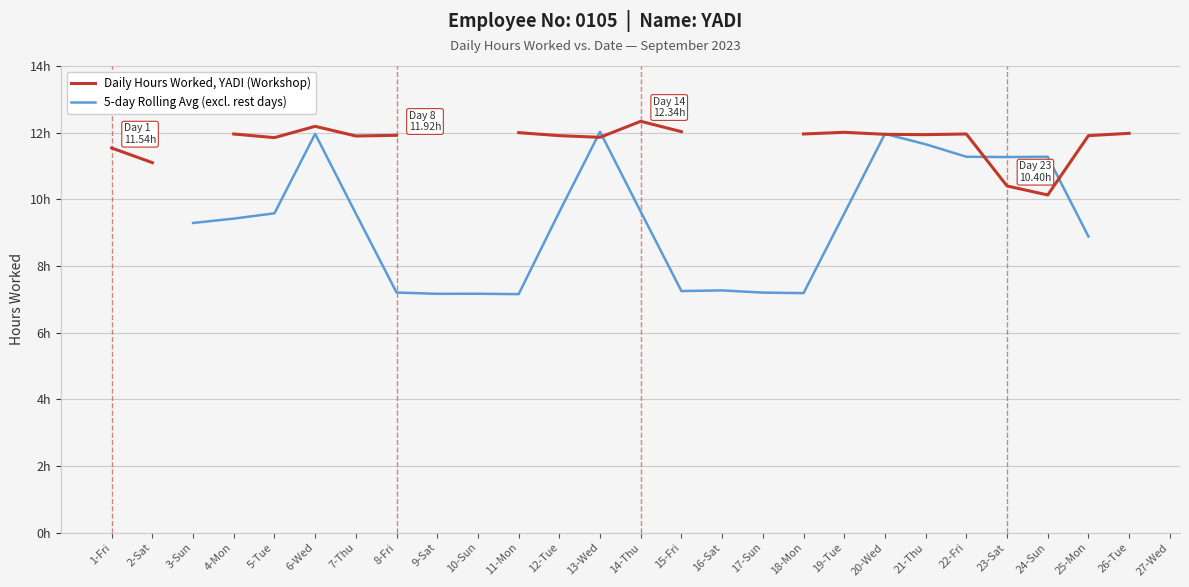

What is the label of the 14th point from the left?

14-Thu